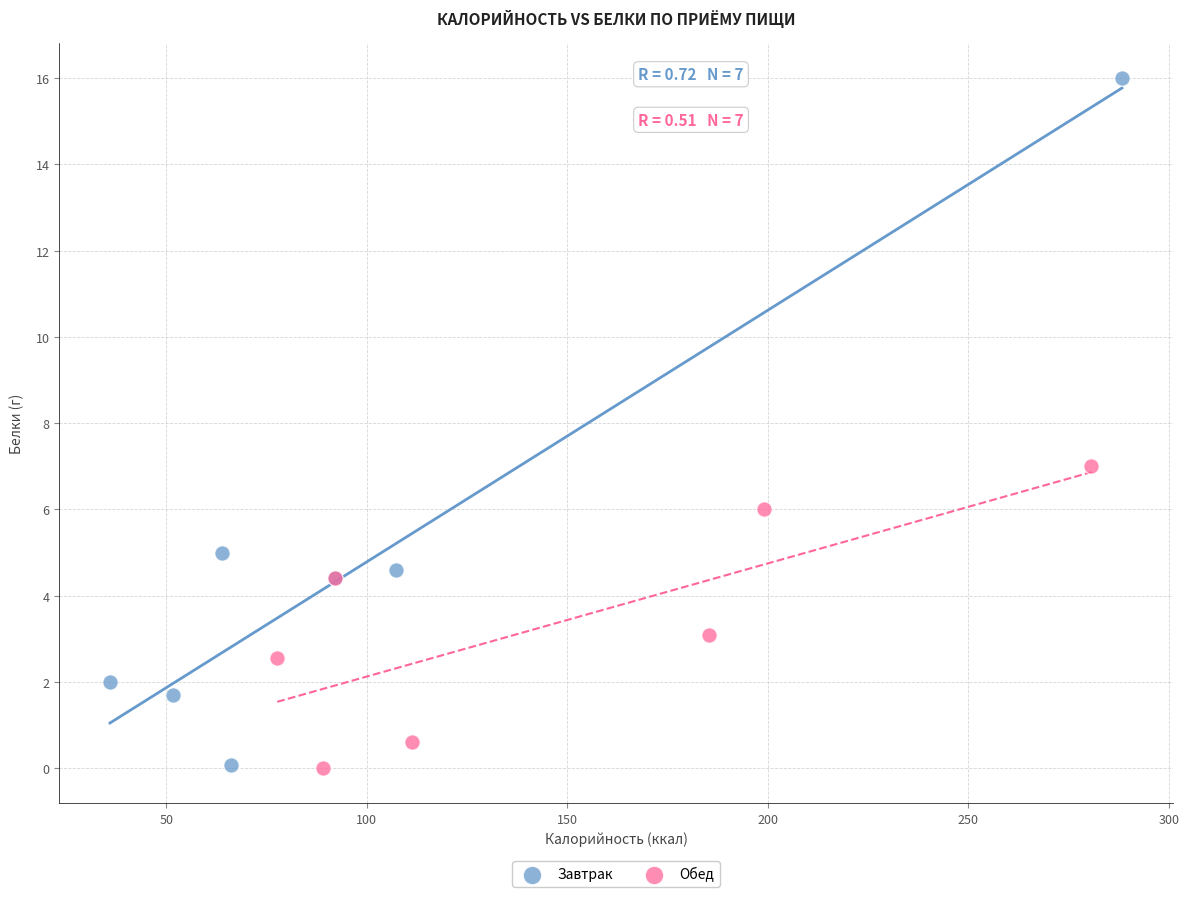

Which series contains the highest Y value?

Завтрак